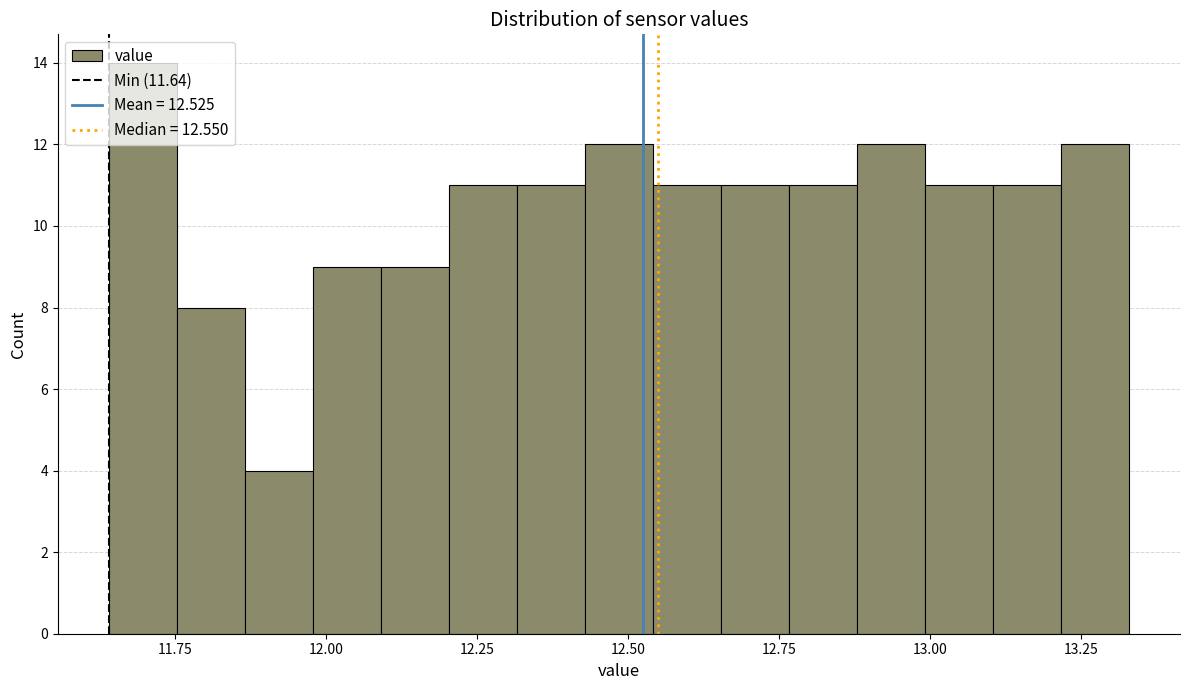

Read against the x-axis, roughly where is the centre of the tallest bar?

11.70